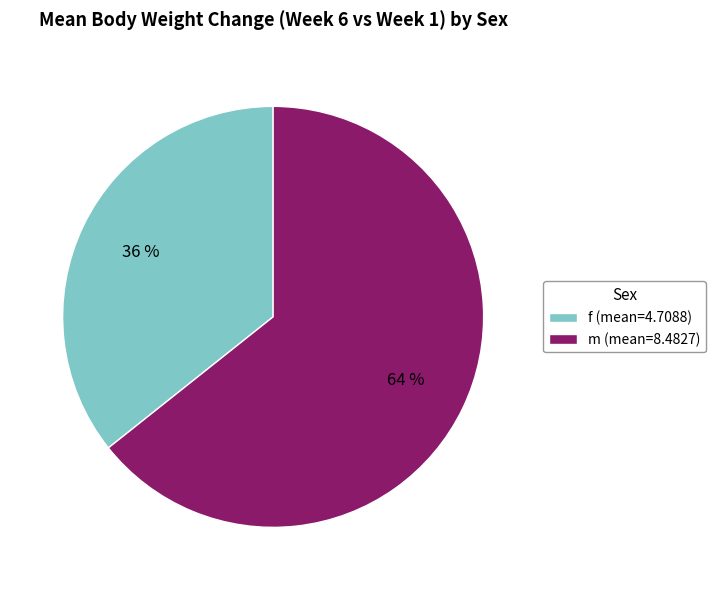

Rank the categories by value from highest to lowest.

m, f